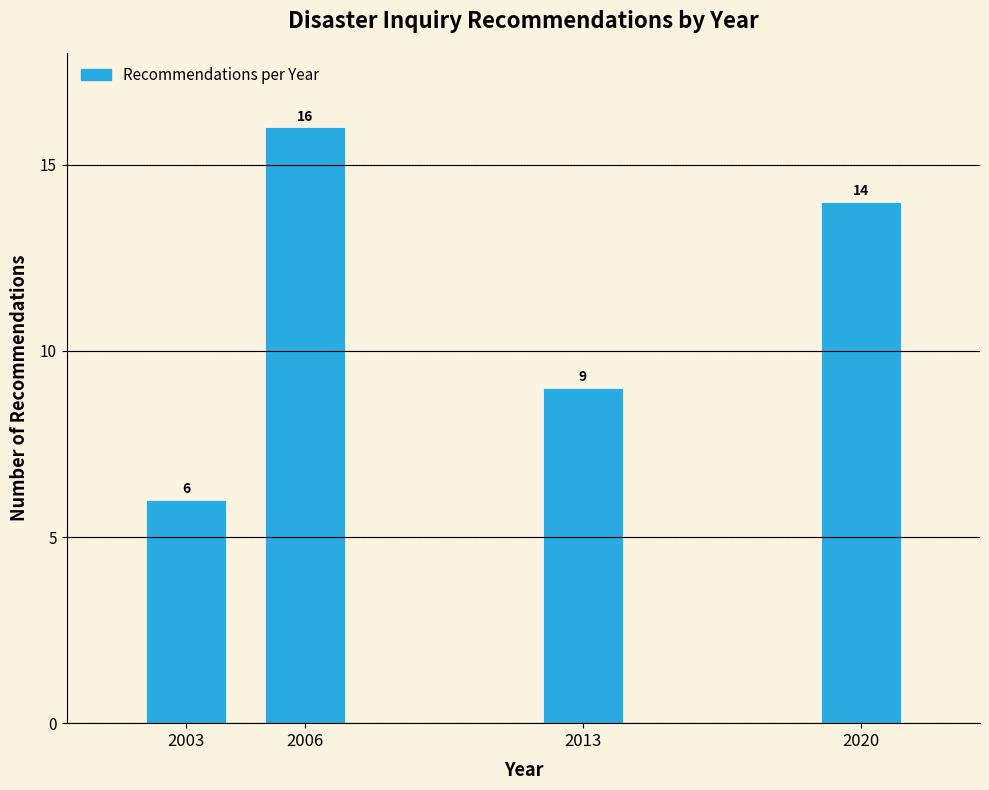

Reading left to right, list all the values displayed in this chart.

2003=6	2006=16	2013=9	2020=14